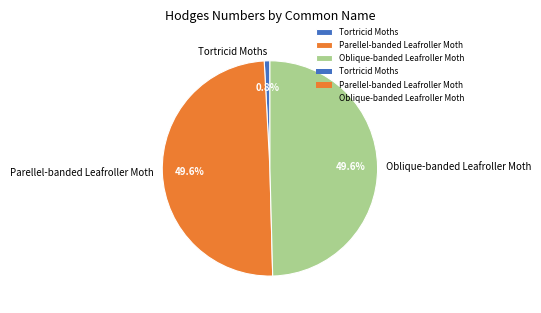

Does any single category account for the majority?

No